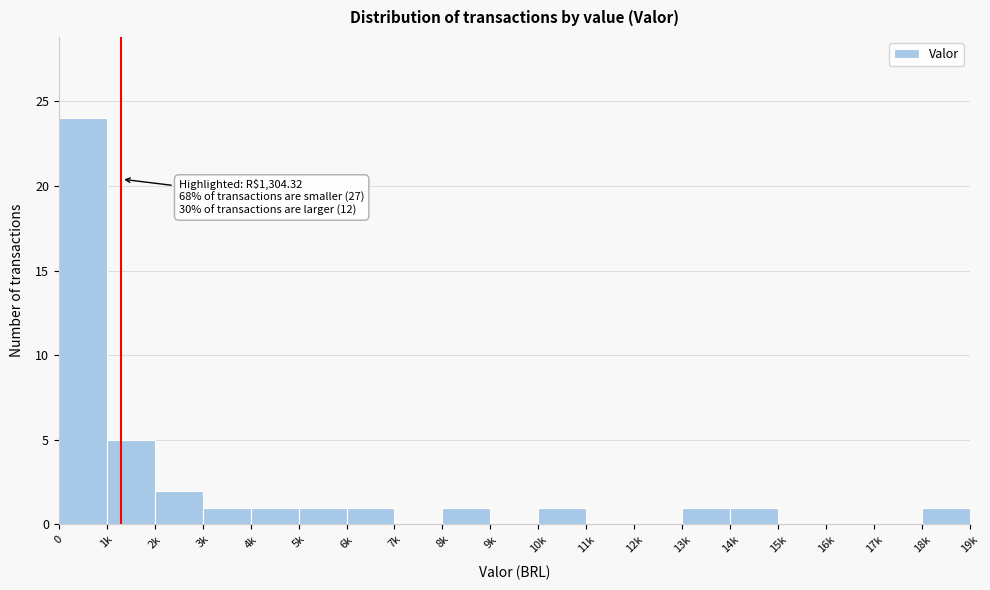

Reading left to right, extract all data points from this chart.

0=24	1k=5	2k=2	3k=1	4k=1	5k=1	6k=1	7k=0	8k=1	9k=0	10k=1	11k=0	12k=0	13k=1	14k=1	15k=0	16k=0	17k=0	18k=1